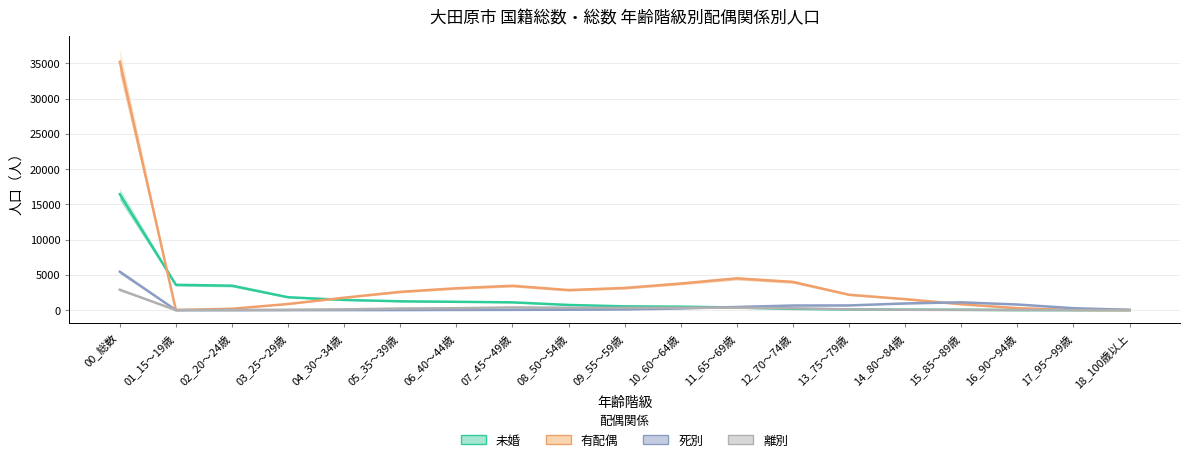

At which label does 離別 reach its minimum?

01_15～19歳